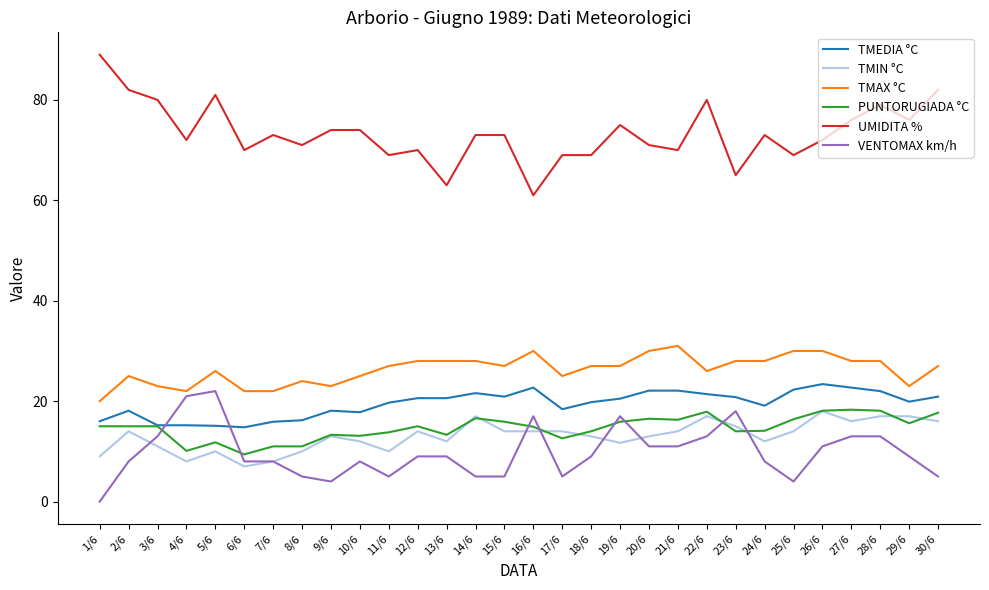

What is the minimum value for TMIN °C?

7.0